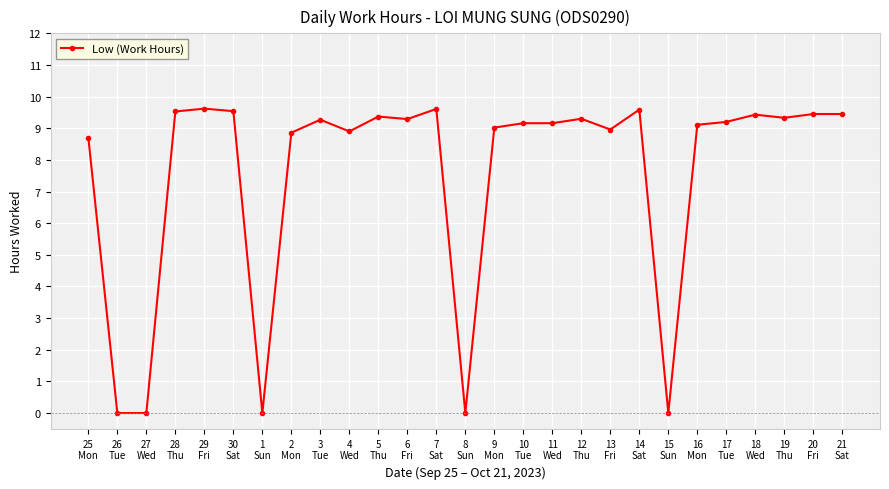

What is the sum of the values at 8
Sun and 11
Wed?

9.2